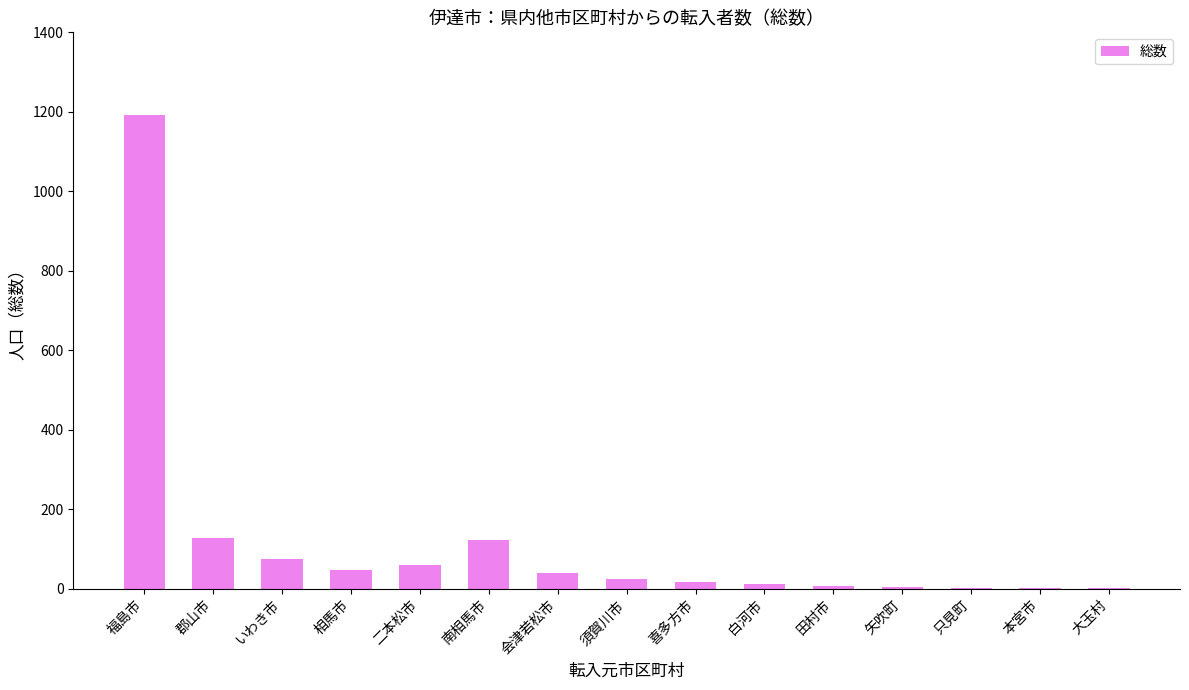

How many categories are shown in the chart?

15